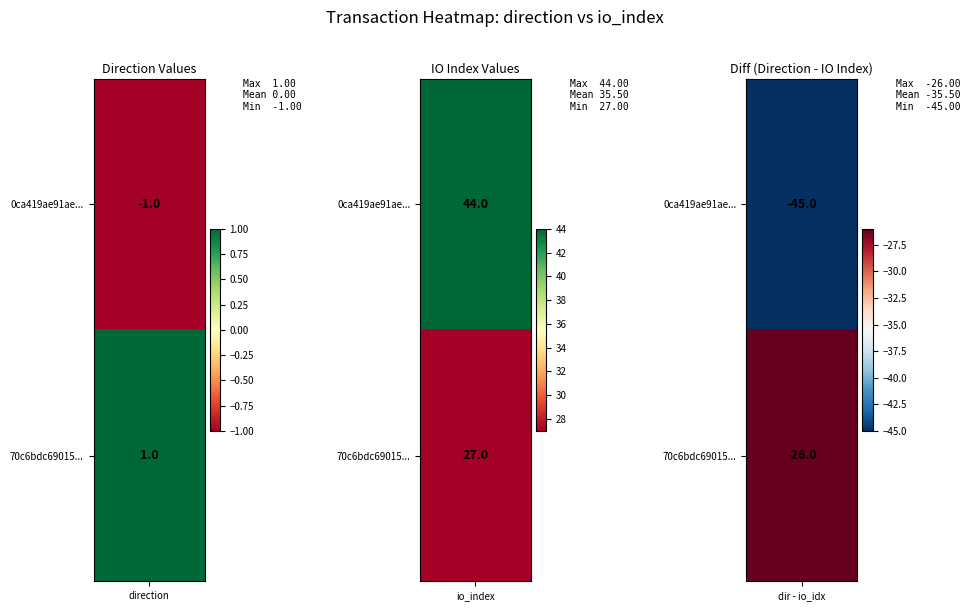

What is the average value of the 70c6bdc69015c1bd8f2eca72cfe9d889dee39c4 series?

14